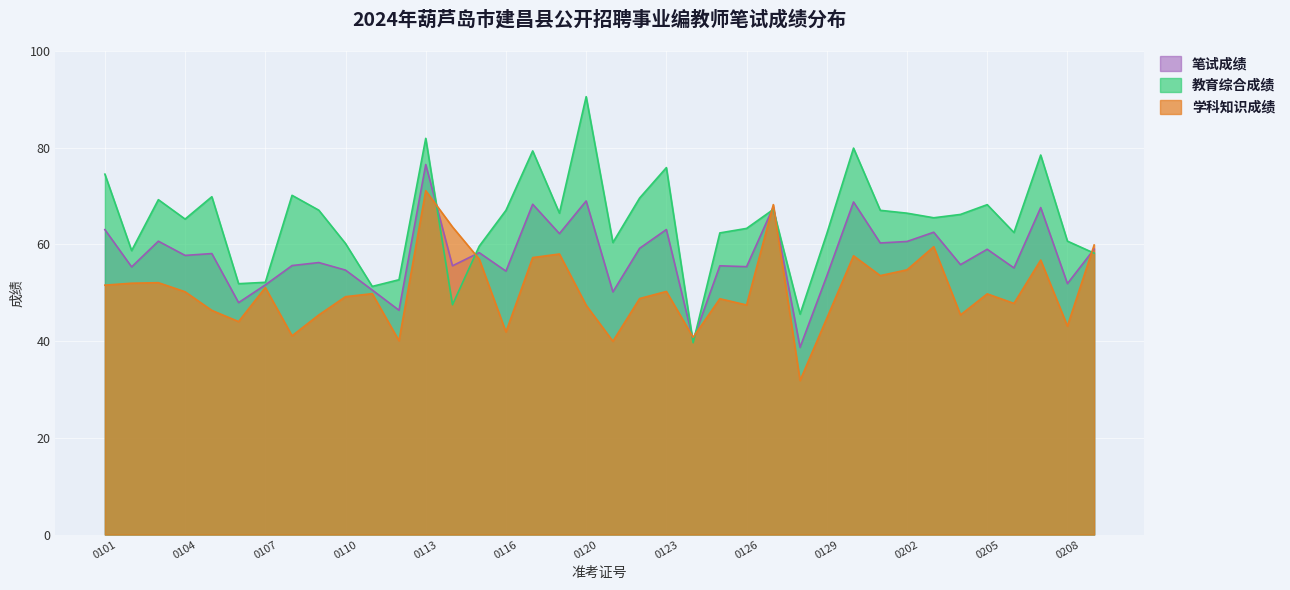

Which series ends up on top after the final intersection of 教育综合成绩 and 笔试成绩?

笔试成绩